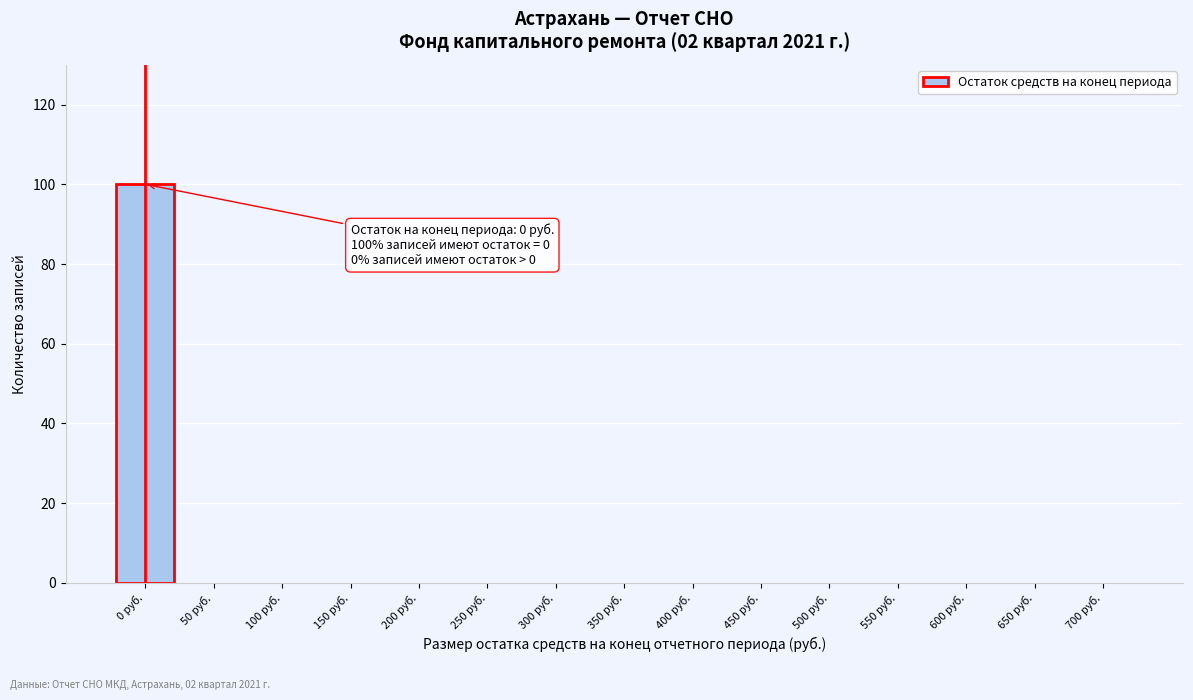

Reading left to right, transcribe all the data shown in this chart.

0 руб.=100	50 руб.=0	100 руб.=0	150 руб.=0	200 руб.=0	250 руб.=0	300 руб.=0	350 руб.=0	400 руб.=0	450 руб.=0	500 руб.=0	550 руб.=0	600 руб.=0	650 руб.=0	700 руб.=0